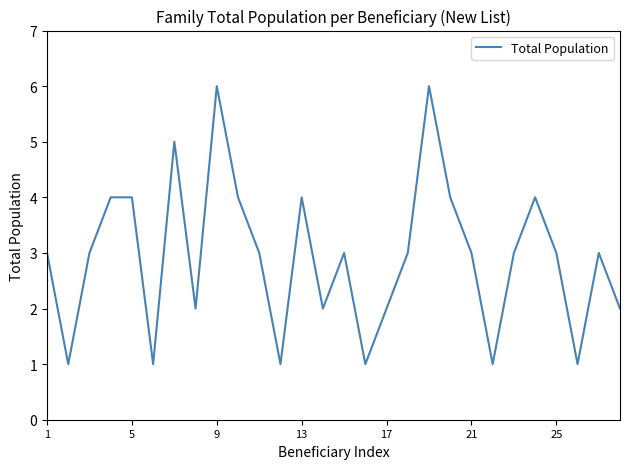

What is the difference between the maximum and minimum values?

5